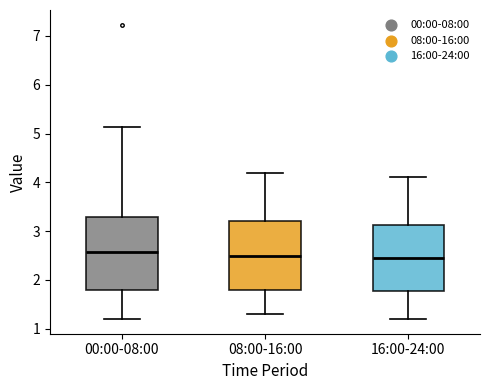

Reading left to right, transcribe this box plot: for each box, give where its median line is, the range the box spans, and where its two whiskers end, as read against the y-axis. The values are not printed on the chart, so give them approximately, as read against the axis.

00:00-08:00: median 2.6, box 1.8 to 3.3, whiskers 1.2 to 5.1
08:00-16:00: median 2.5, box 1.8 to 3.2, whiskers 1.3 to 4.2
16:00-24:00: median 2.5, box 1.8 to 3.1, whiskers 1.2 to 4.1